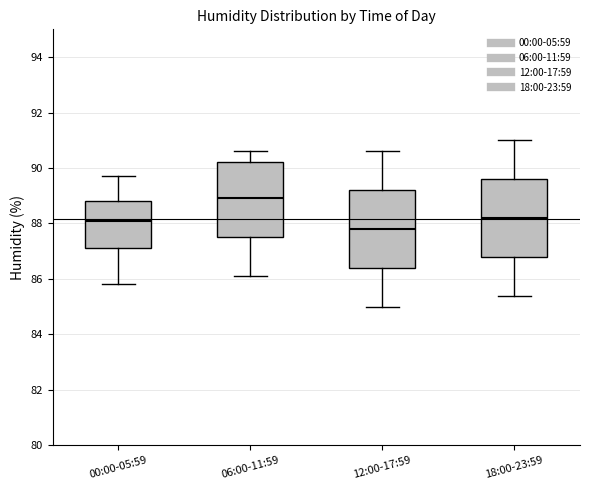

Reading left to right, read every box against the y-axis: the position of its median line, the range the box covers, and the ends of its whiskers. The values are not printed on the chart, so give them approximately, as read against the axis.

00:00-05:59: median 88.2, box 87.2 to 88.8, whiskers 85.8 to 89.8
06:00-11:59: median 89.0, box 87.6 to 90.2, whiskers 86.2 to 90.6
12:00-17:59: median 87.8, box 86.4 to 89.2, whiskers 85.0 to 90.6
18:00-23:59: median 88.2, box 86.8 to 89.6, whiskers 85.4 to 91.0